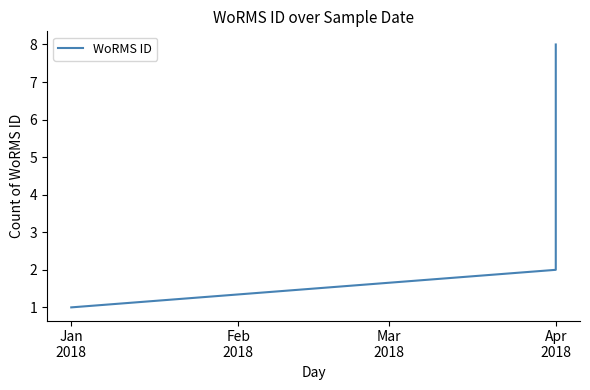

Which has a higher value, Apr 2018 or Apr 2018?

Apr 2018